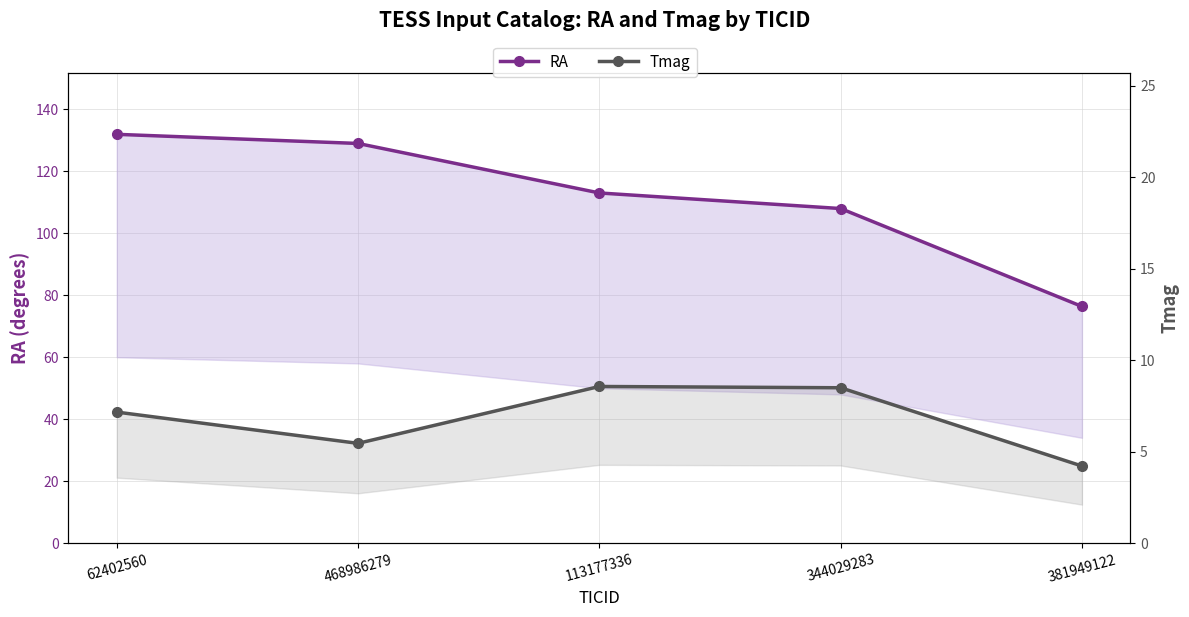

How many series are shown in this chart?

2